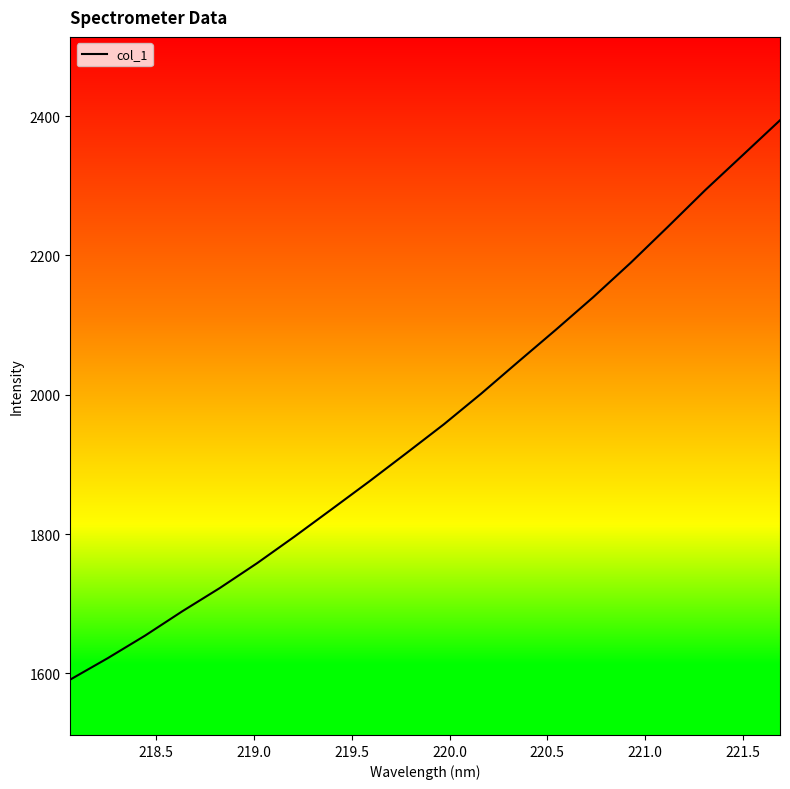

What is the smallest value displayed?

1591.0